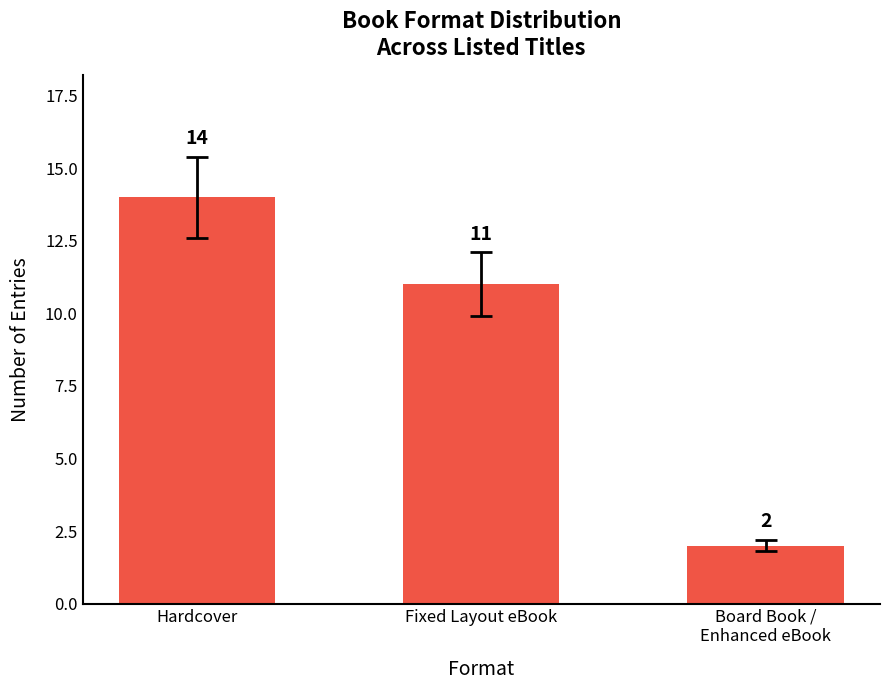

How many values are between 2 and 14?

3